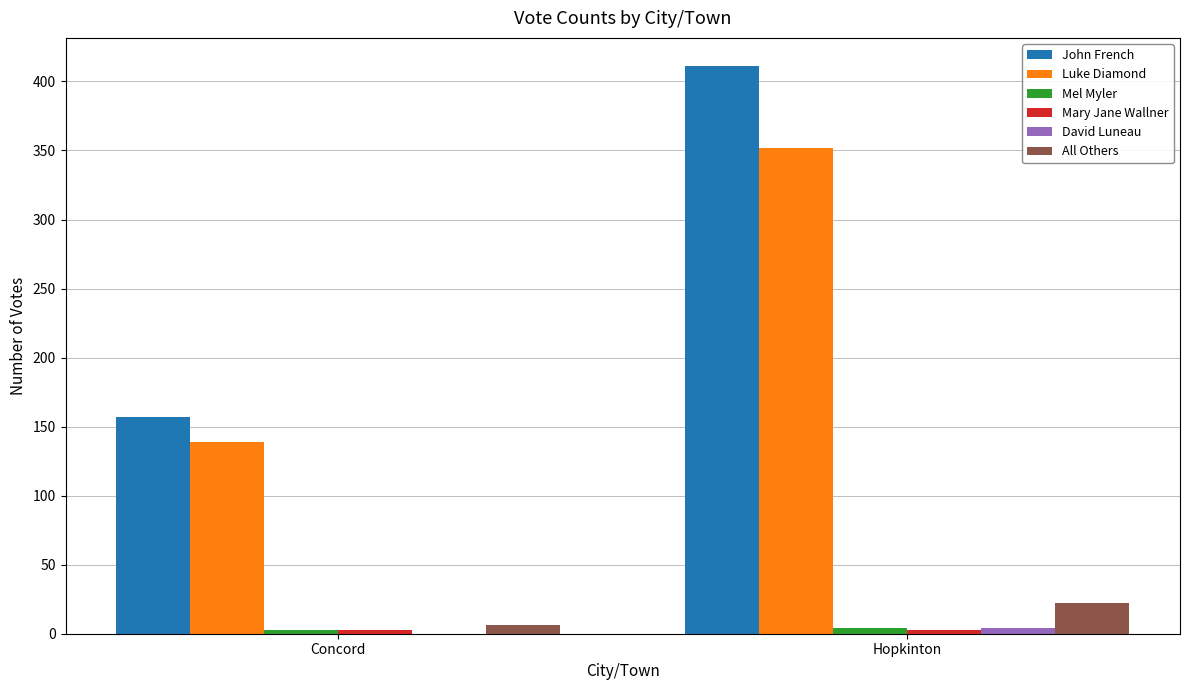

The value of All Others at Hopkinton is 22. True or false?

True